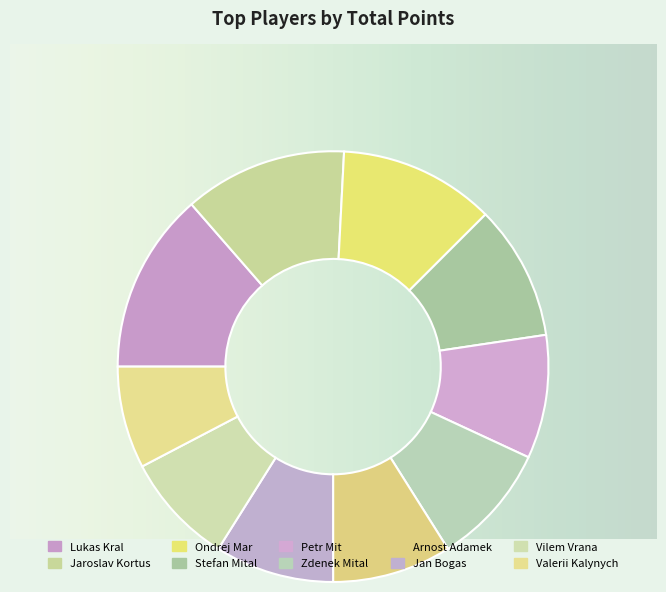

The Jan Bogas slice represents 9% of the pie. True or false?

True